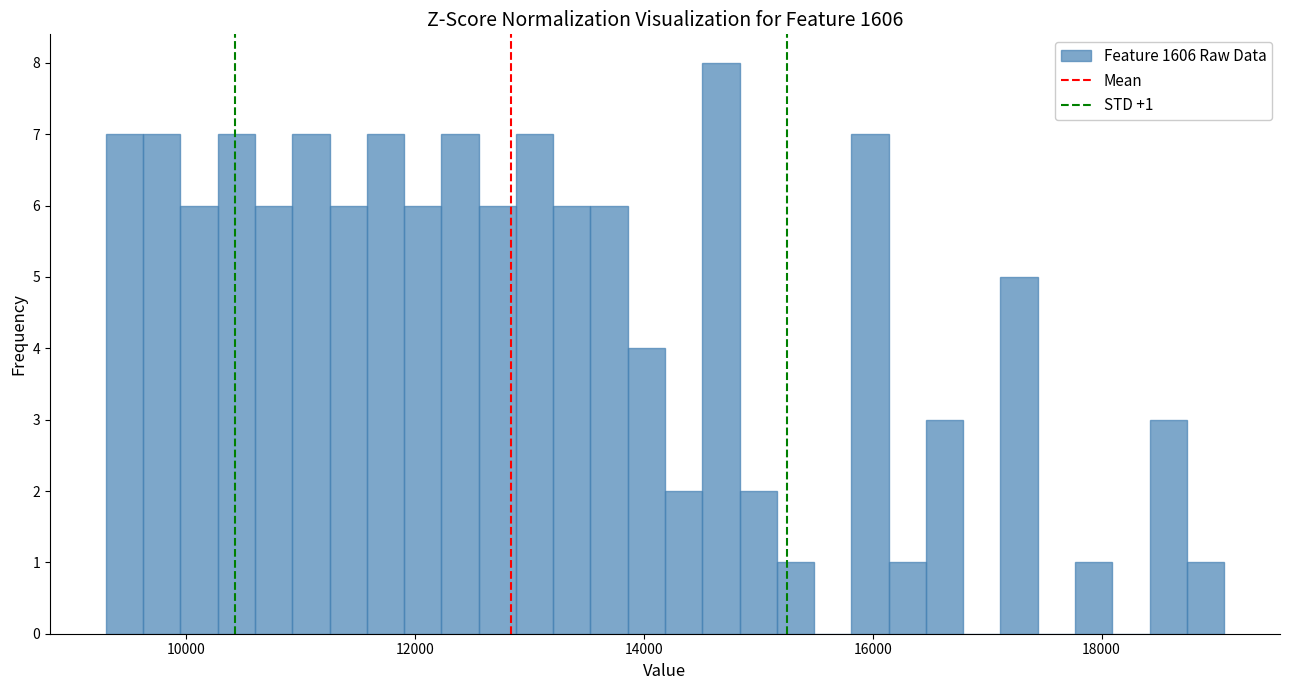

Read against the x-axis, roughly where is the centre of the tallest bar?

14600